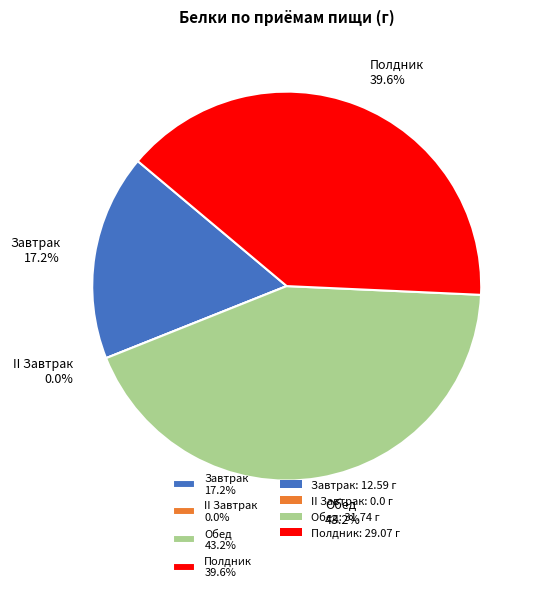

Do II Завтрак and Завтрак together represent more than half of the pie?

No